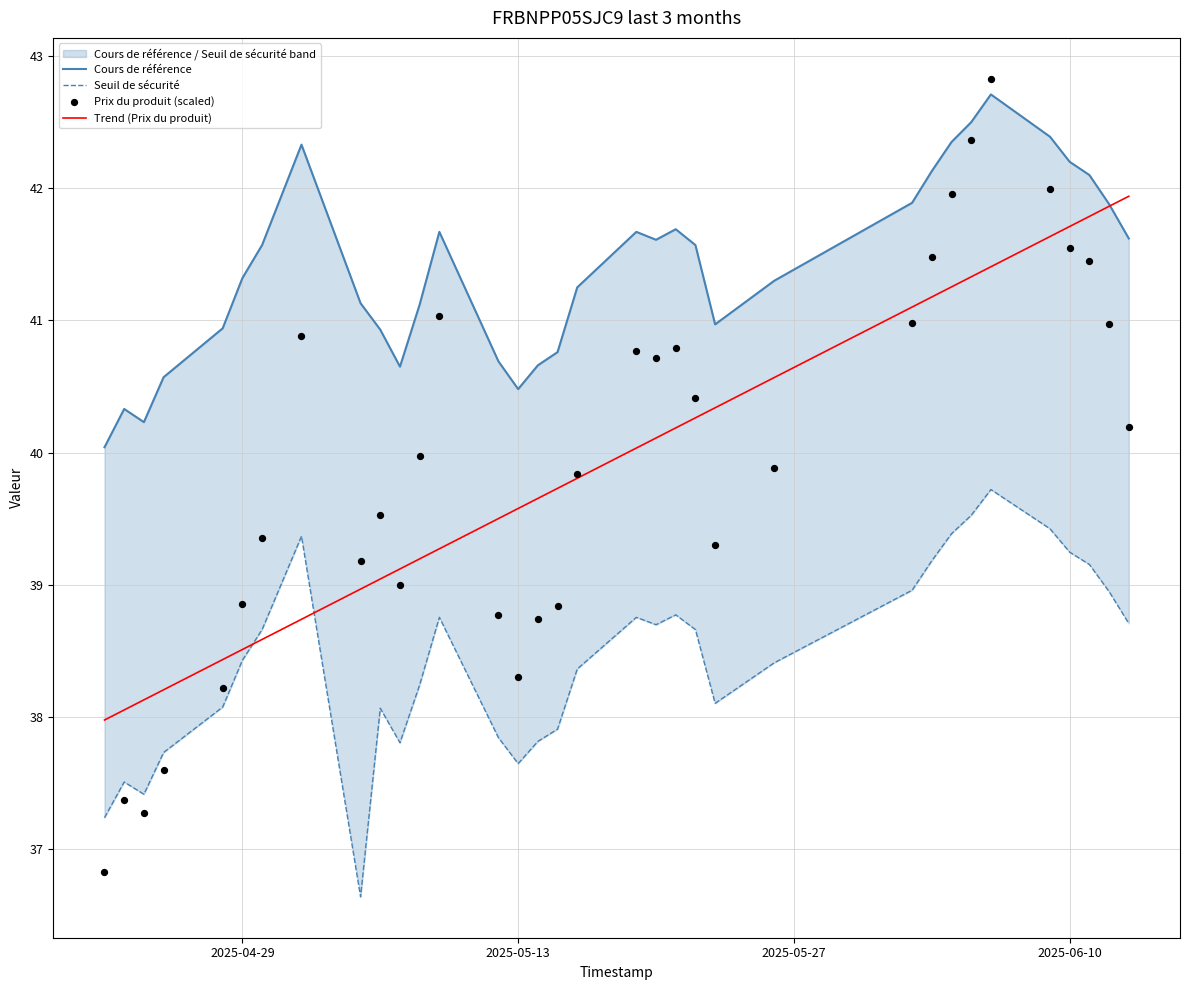

What is the minimum value for Trend (Prix du produit)?

38.0